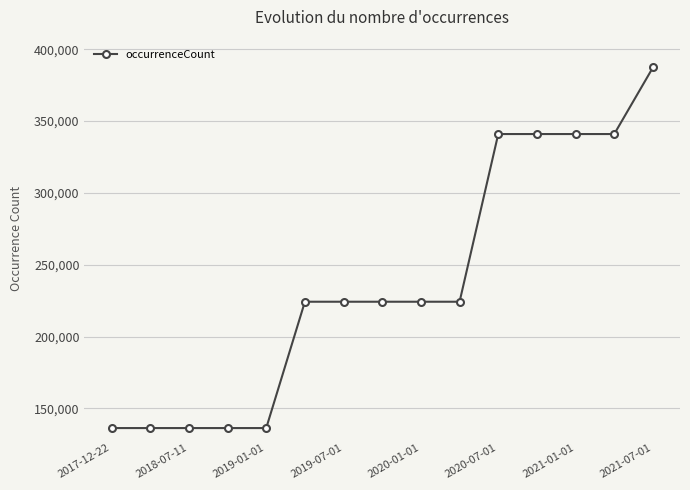

What is the average value?

236891